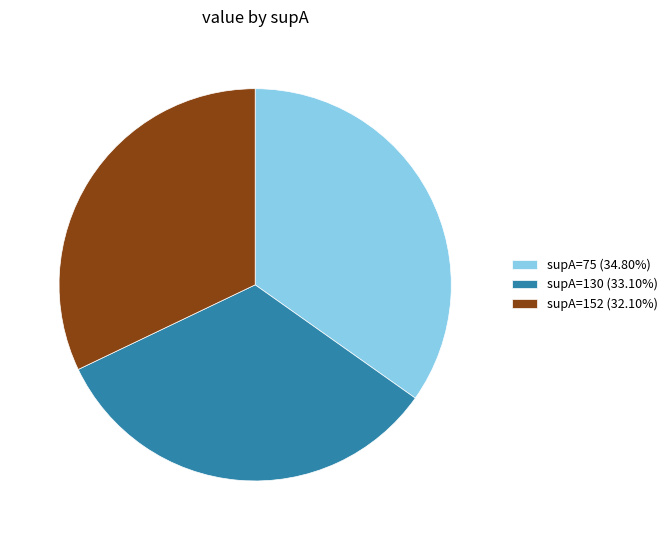

The supA=75 slice represents 43% of the pie. True or false?

False